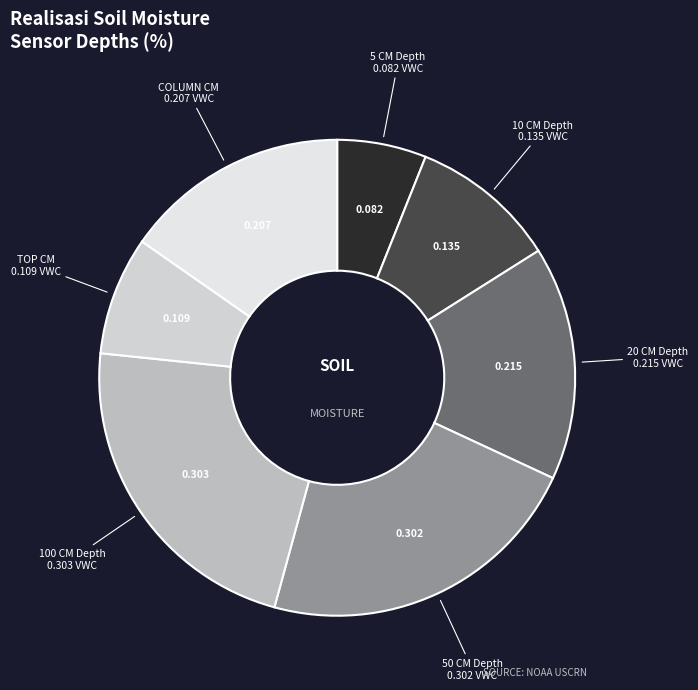

Count the number of slices in the pie.

7